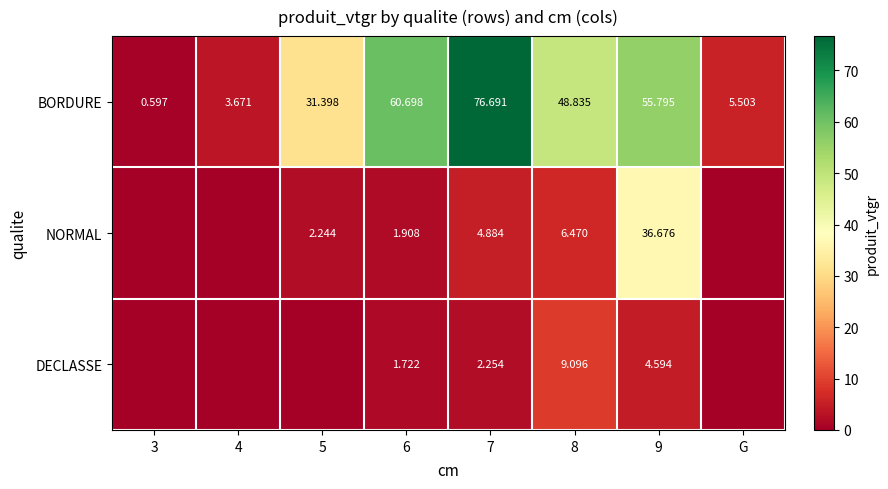

True or false: NORMAL has a value of 19.7 at 9.

False